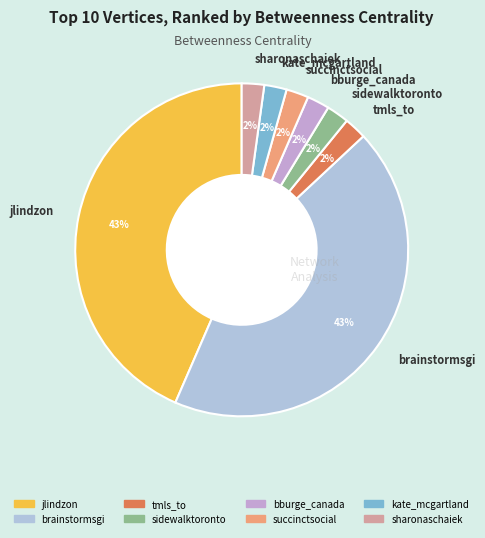

Is there any slice that represents more than half of the pie?

No